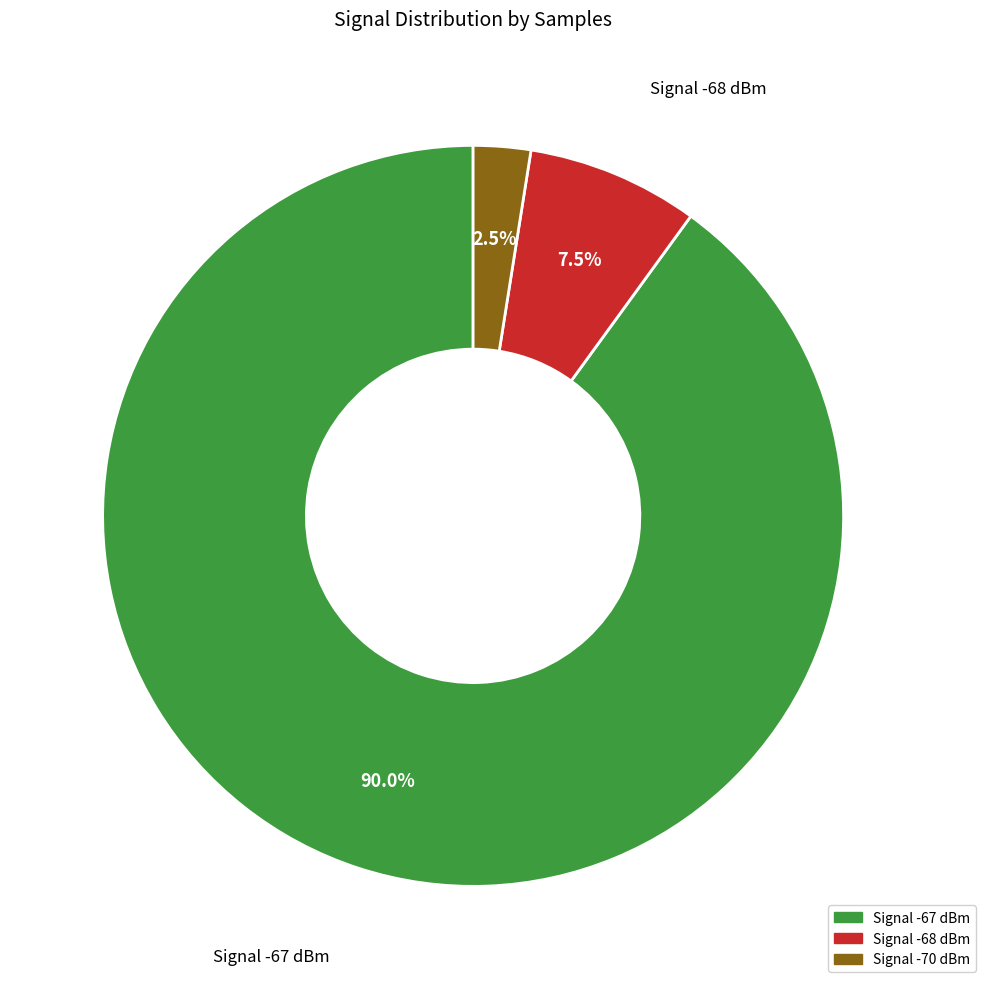

How many slices are in this pie chart?

3